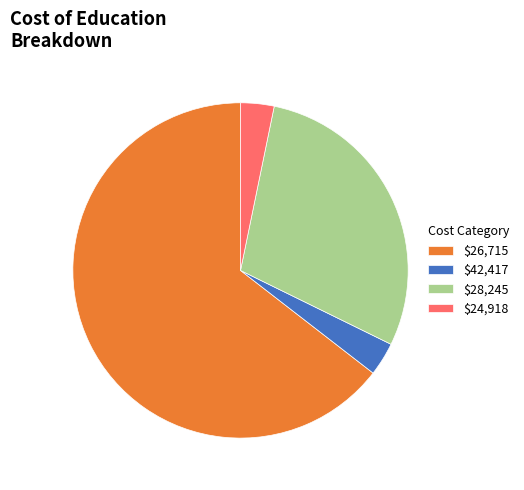

Which category accounts for the majority?

$26,715